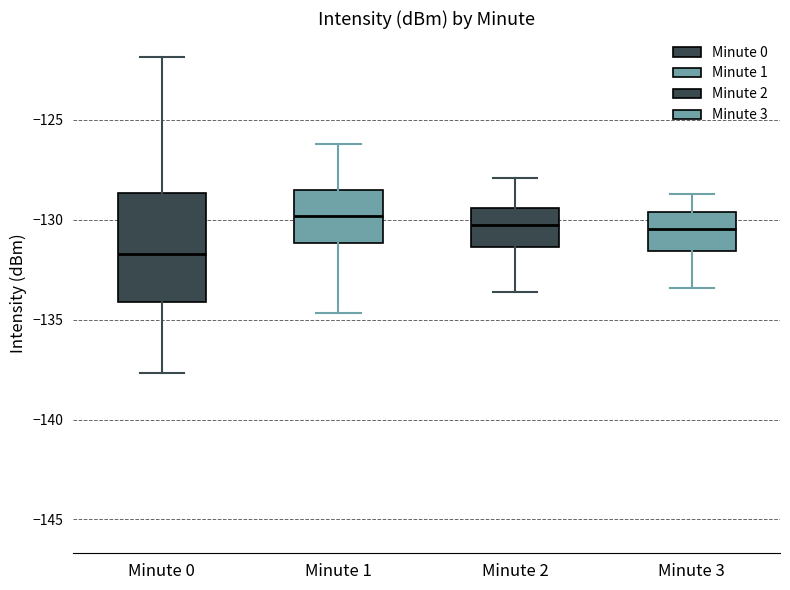

Reading left to right, transcribe this box plot: for each box, give where its median line is, the range the box spans, and where its two whiskers end, as read against the y-axis. The values are not printed on the chart, so give them approximately, as read against the axis.

Minute 0: median -131.5, box -134.0 to -128.5, whiskers -137.5 to -122.0
Minute 1: median -130.0, box -131.0 to -128.5, whiskers -134.5 to -126.0
Minute 2: median -130.0, box -131.5 to -129.5, whiskers -133.5 to -128.0
Minute 3: median -130.5, box -131.5 to -129.5, whiskers -133.5 to -128.5